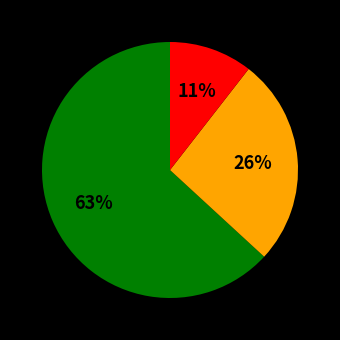

To the nearest percent, what is the average slice percentage?

33%